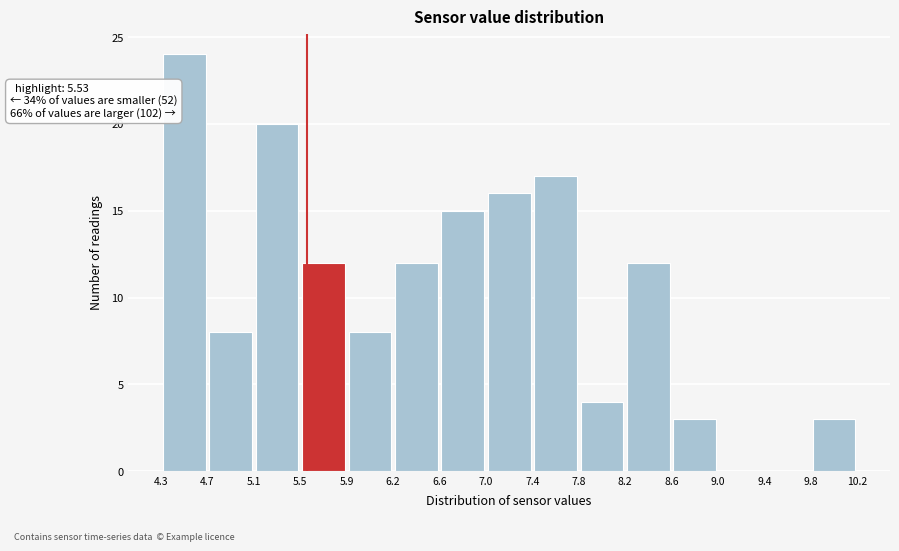

Which range on the x-axis has the tallest bar?

4.3 to 4.7